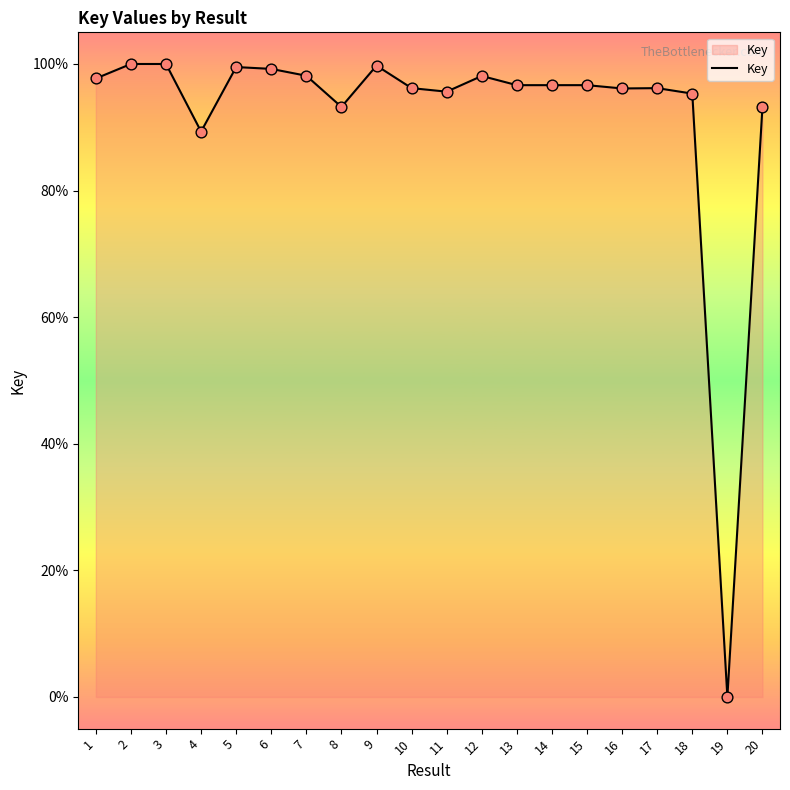

Does the chart have visible grid lines?

No